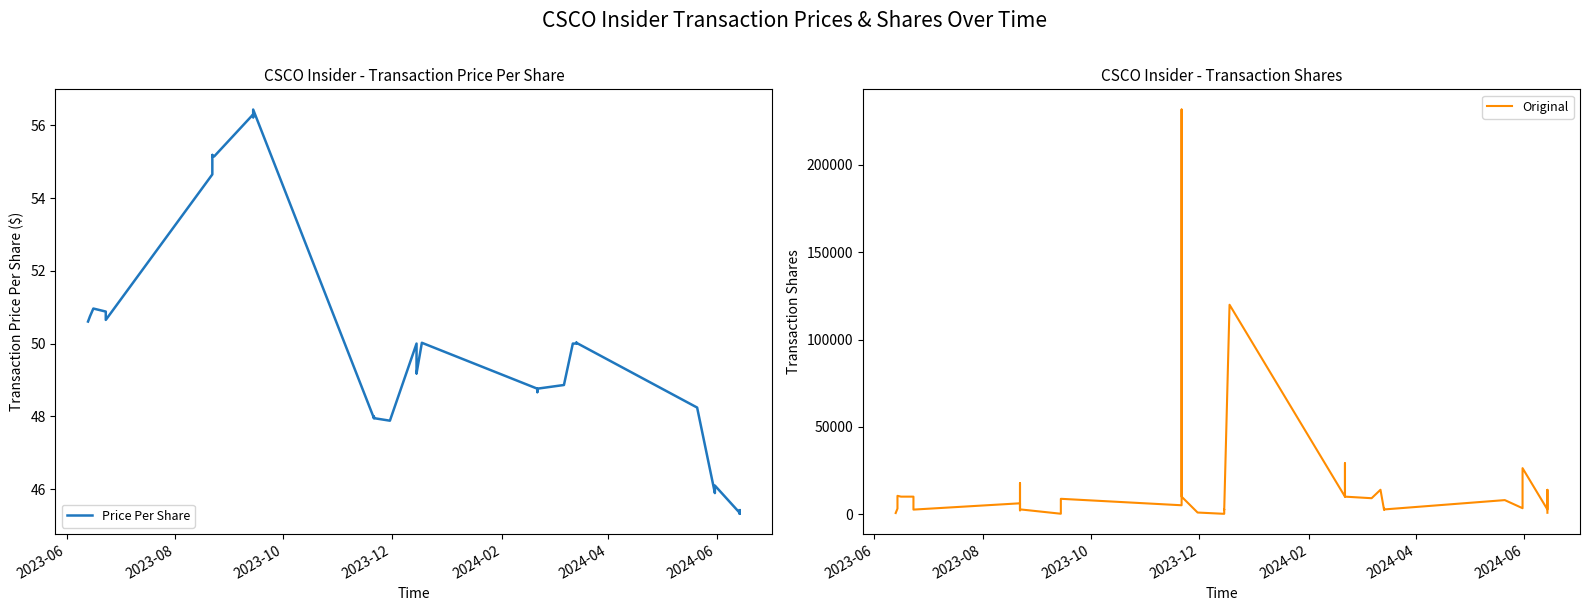

What is the difference between the maximum and minimum values in the Original series?

231610.0